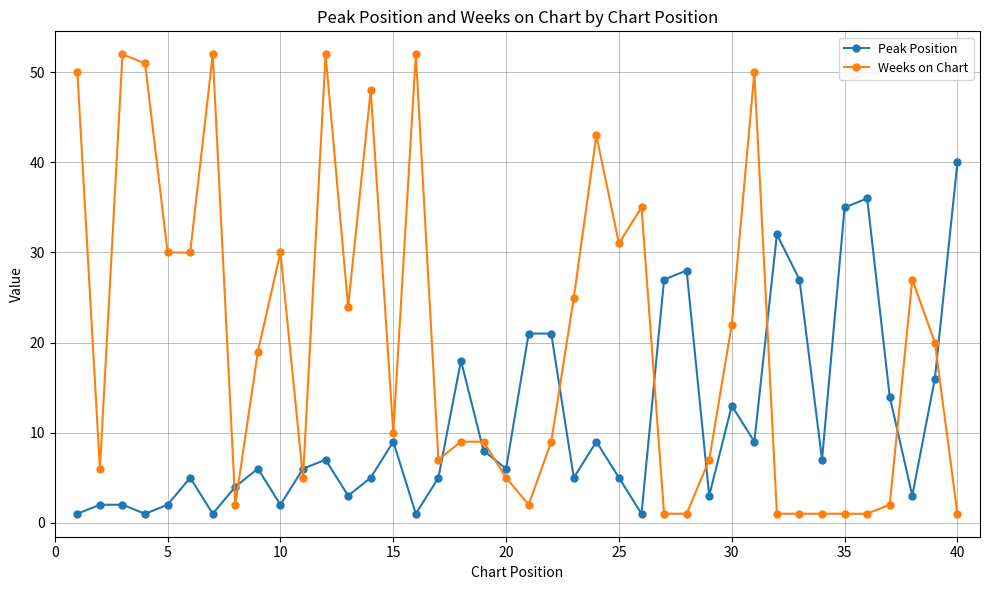

What is the difference between the maximum and minimum values in the Peak Position series?

39